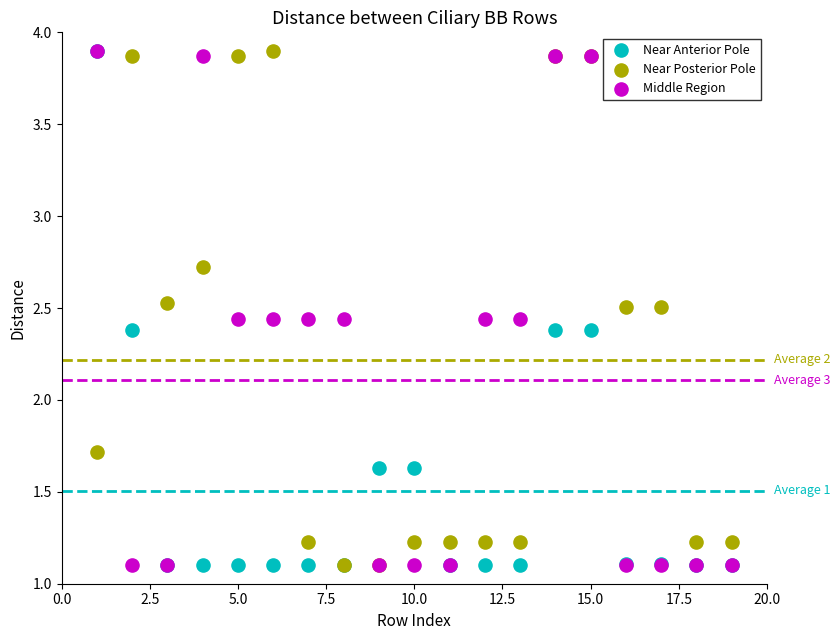

In the Near Posterior Pole series, what Y value is closest to 2?

1.7